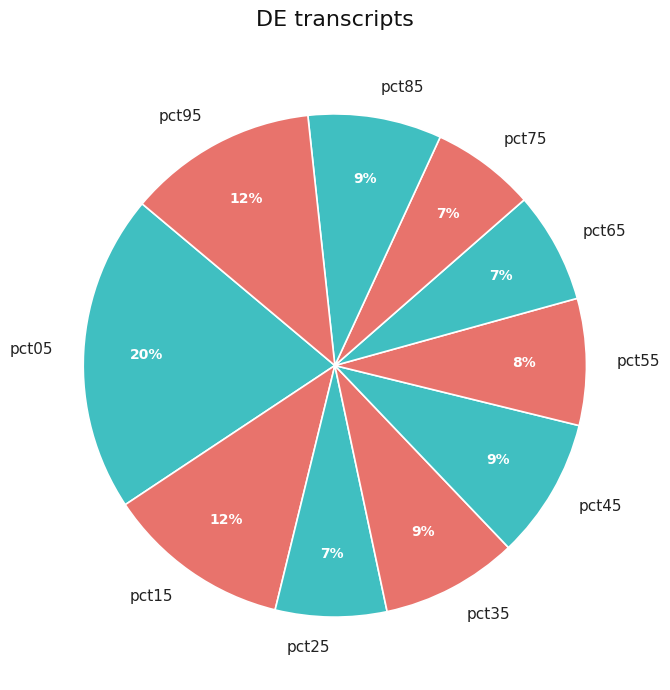

What is the largest slice in the pie chart?

pct05